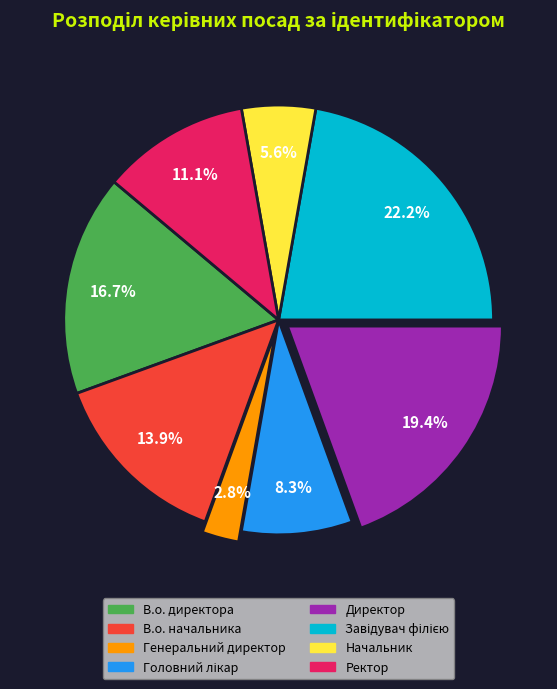

Does any single category account for the majority?

No